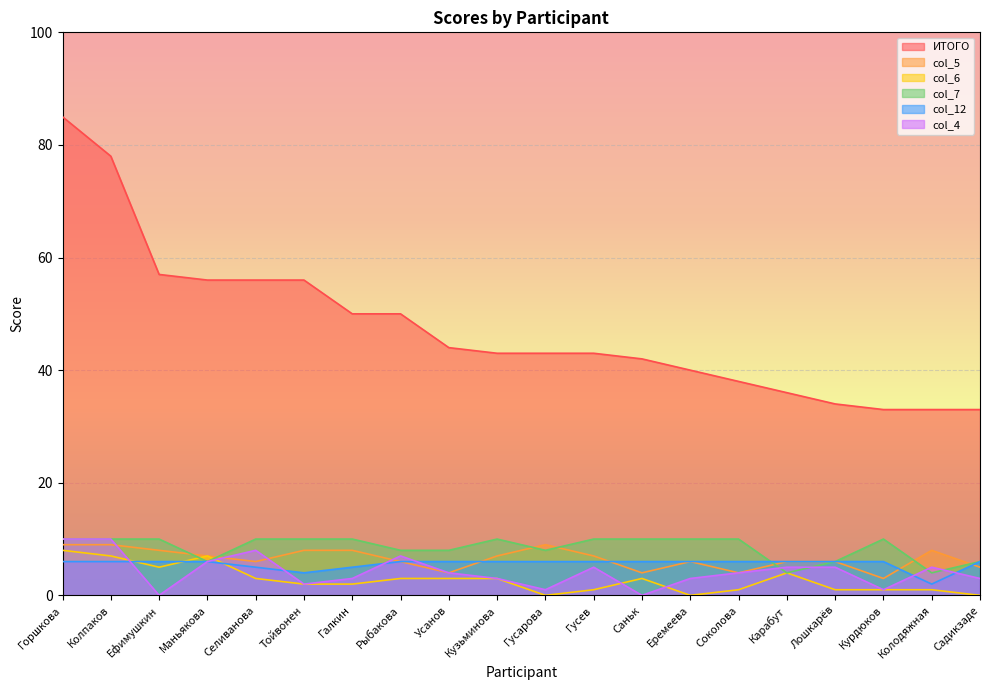

How many lines are shown in the chart?

6